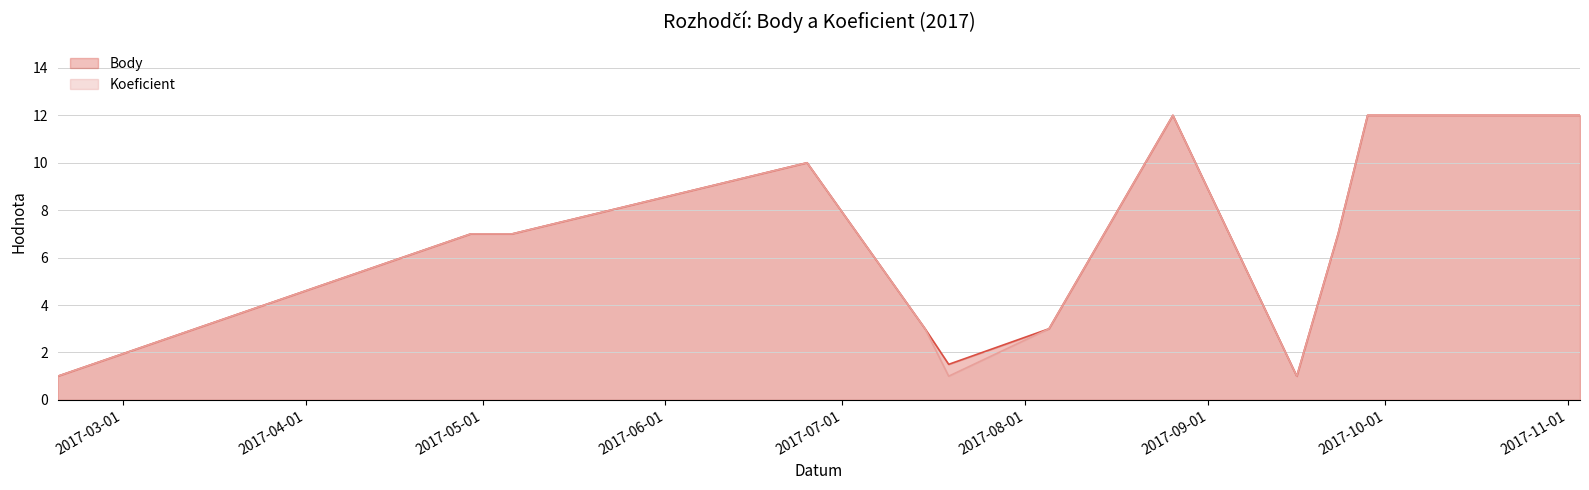

True or false: Koeficient and Body intersect in this chart.

False